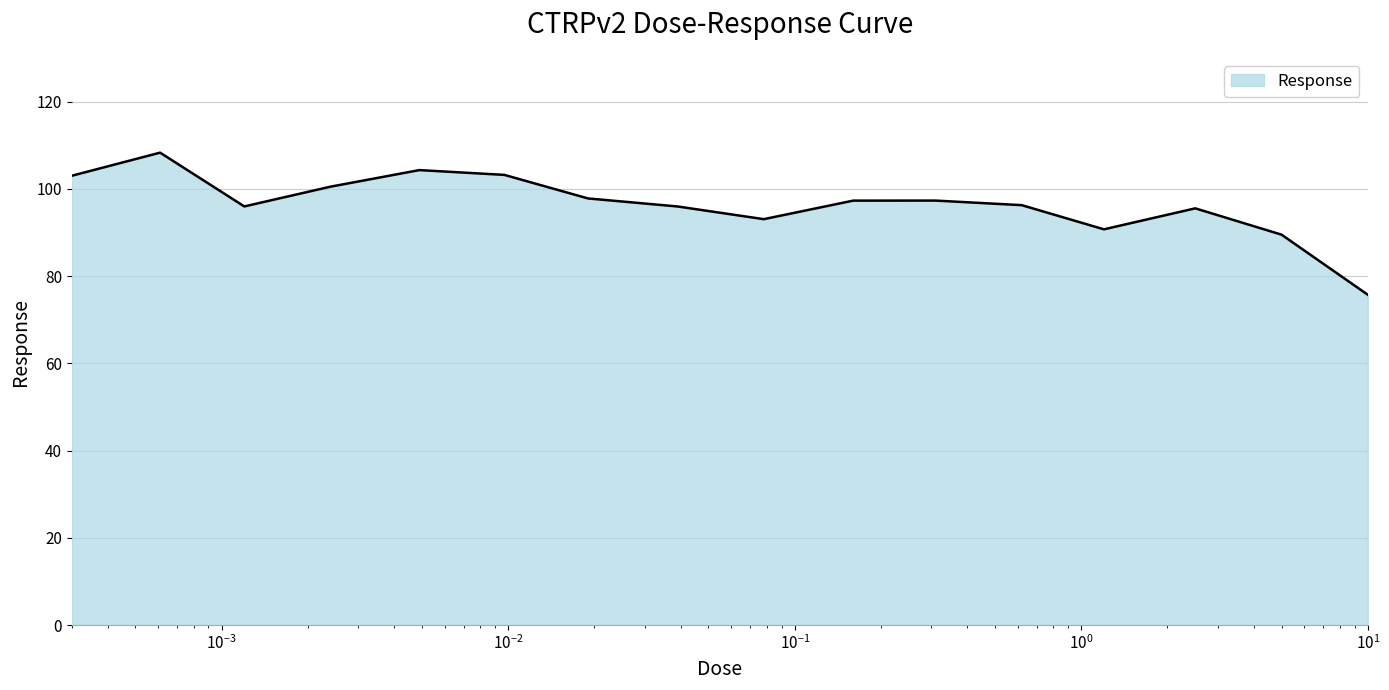

What is the maximum value shown in the chart?

108.3